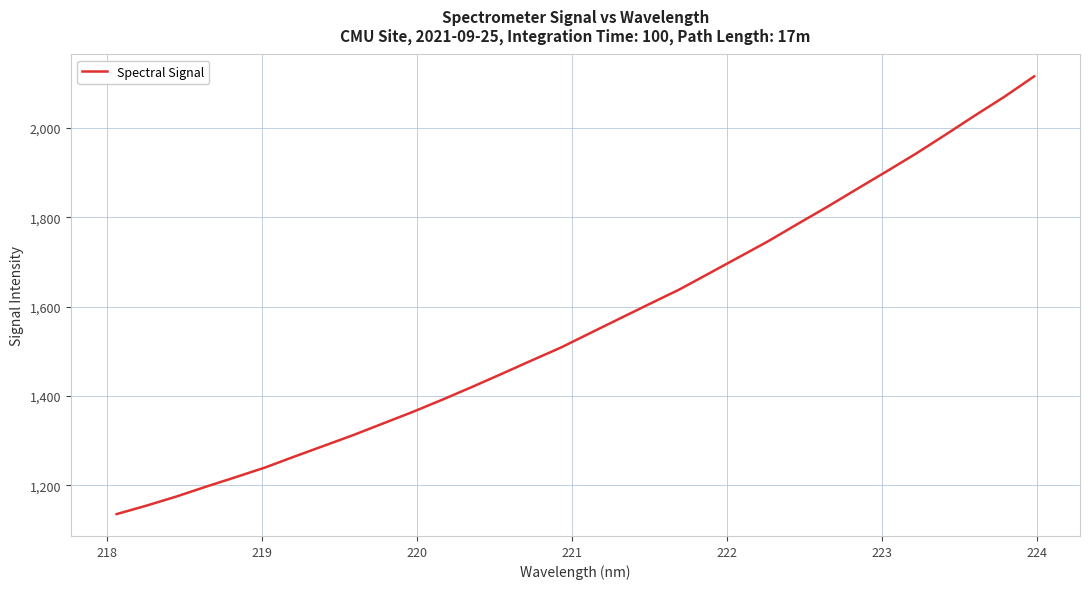

What is the maximum value shown in the chart?

2114.8